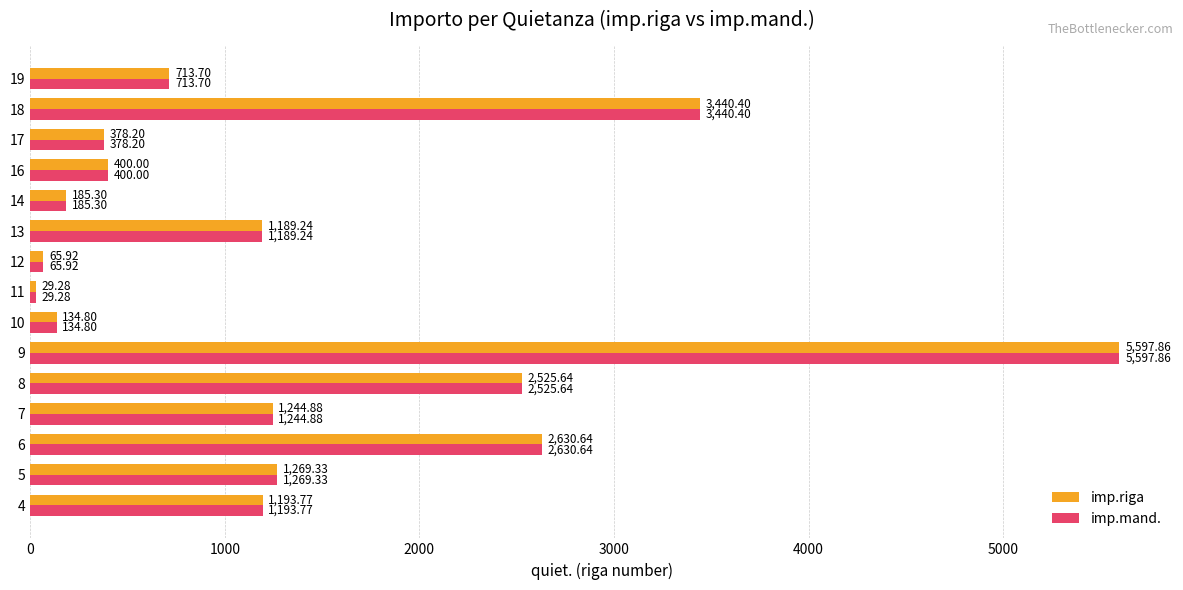

Is the value of imp.mand. at 19 greater than the value of imp.riga at 14?

Yes